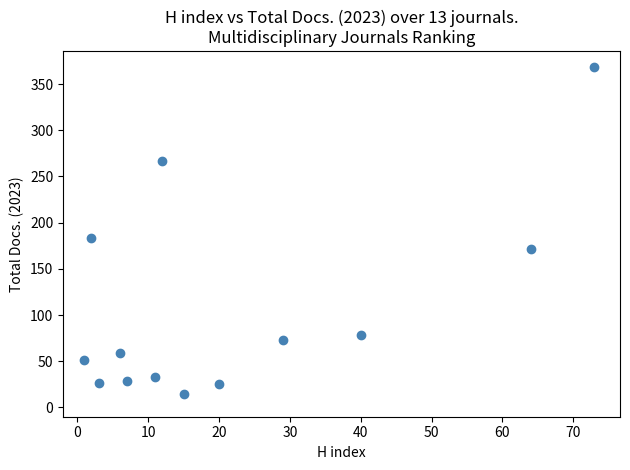

What Y value in the scatter plot is closest to 191?

183